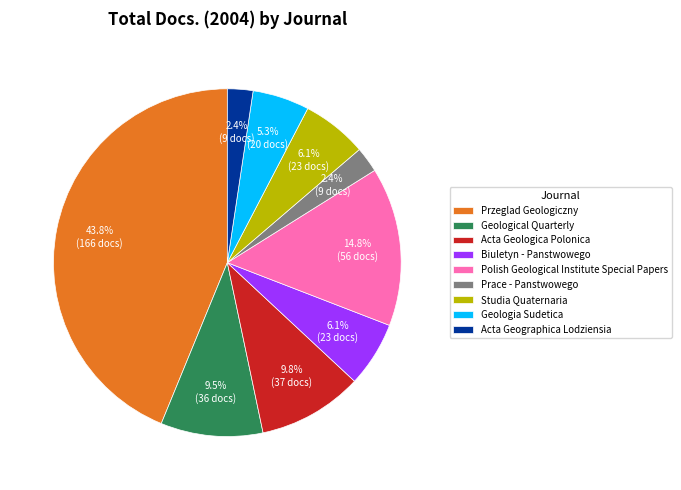

How many segments does this pie chart have?

9